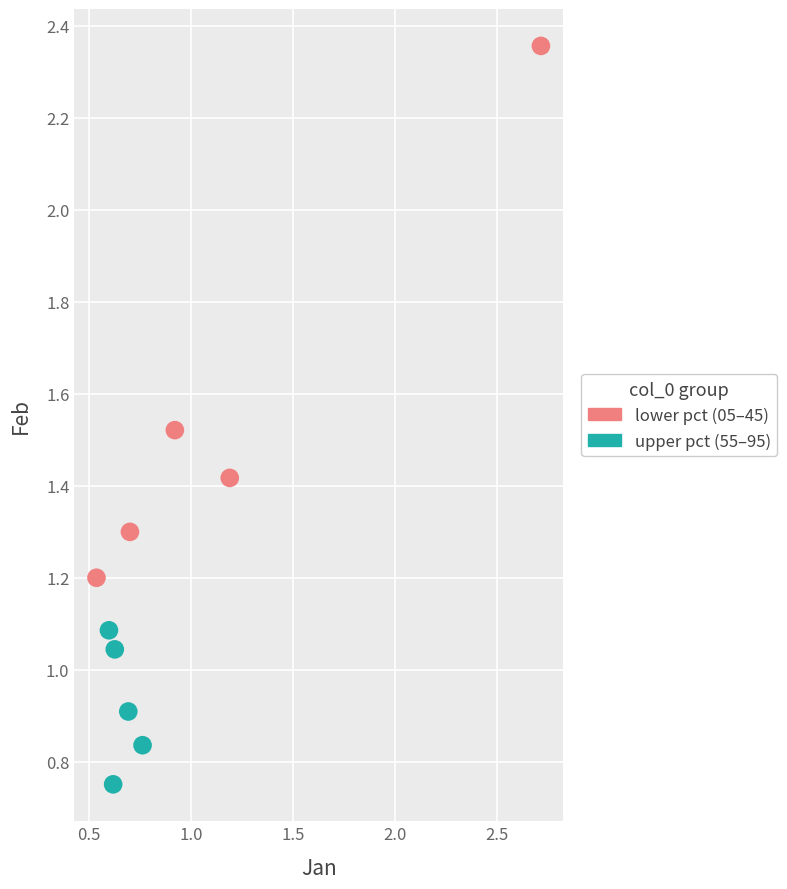

Which series contains the lowest Y value?

upper pct (55–95)